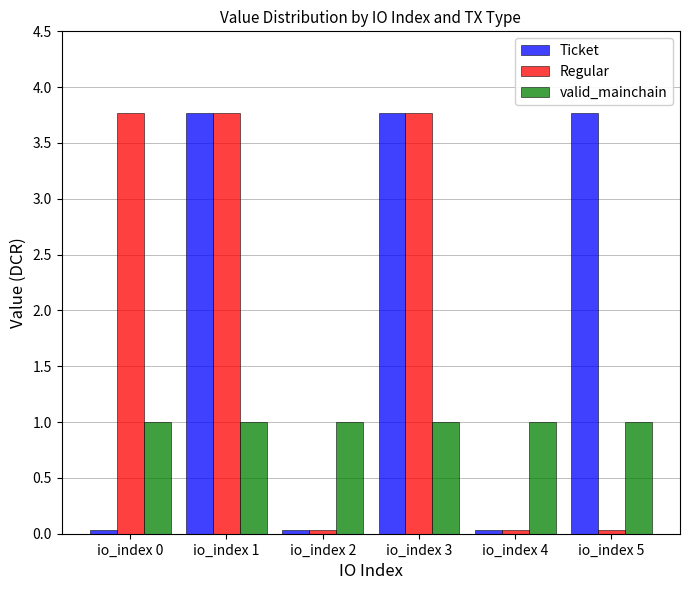

Is the value of Regular at io_index 1 greater than the value of valid_mainchain at io_index 0?

Yes